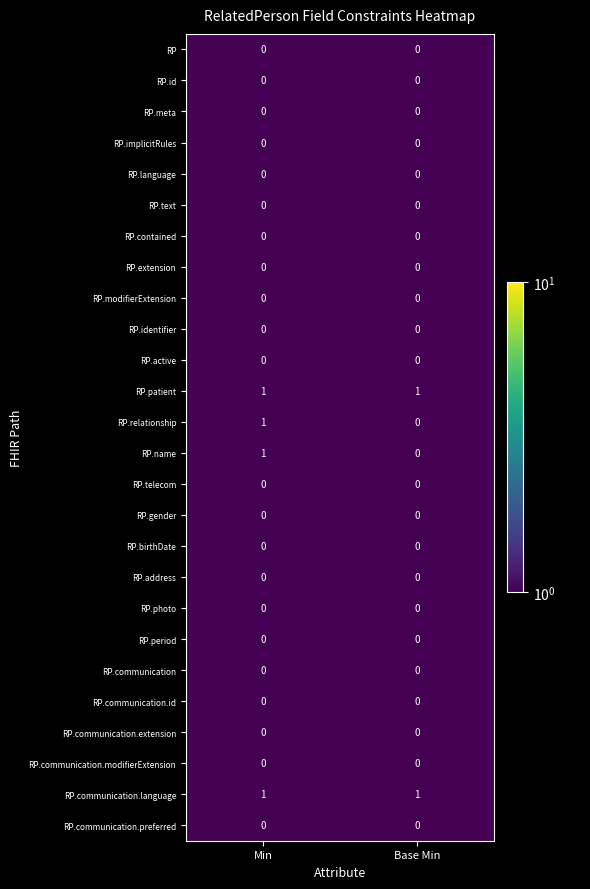

The value of RP.relationship at Min is 1. True or false?

True